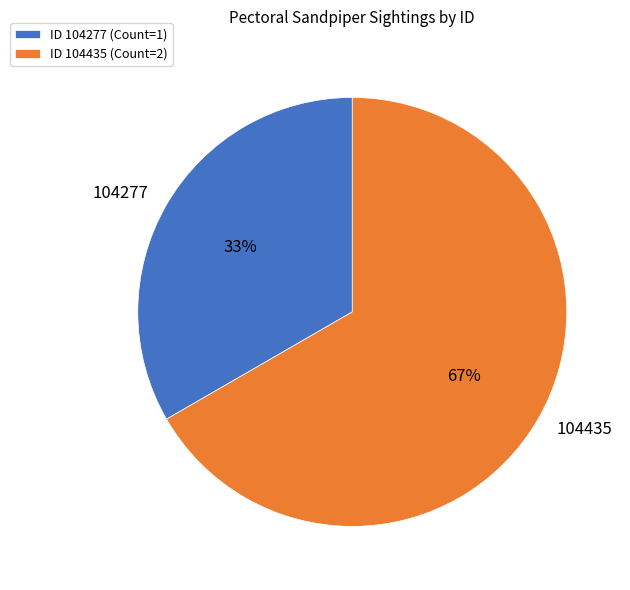

How many slices are in this pie chart?

2